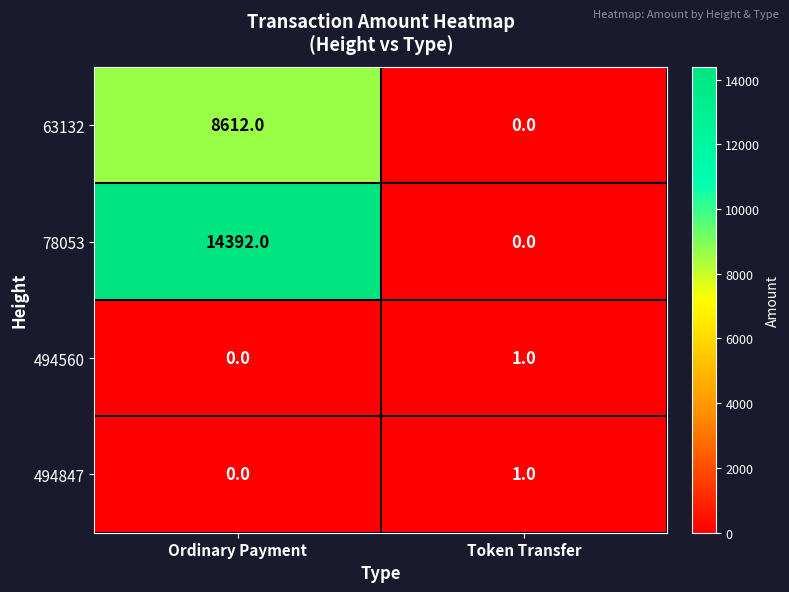

Reading left to right, transcribe all the data shown in this chart.

63132: 8612	0
78053: 14392	0
494560: 0	1
494847: 0	1